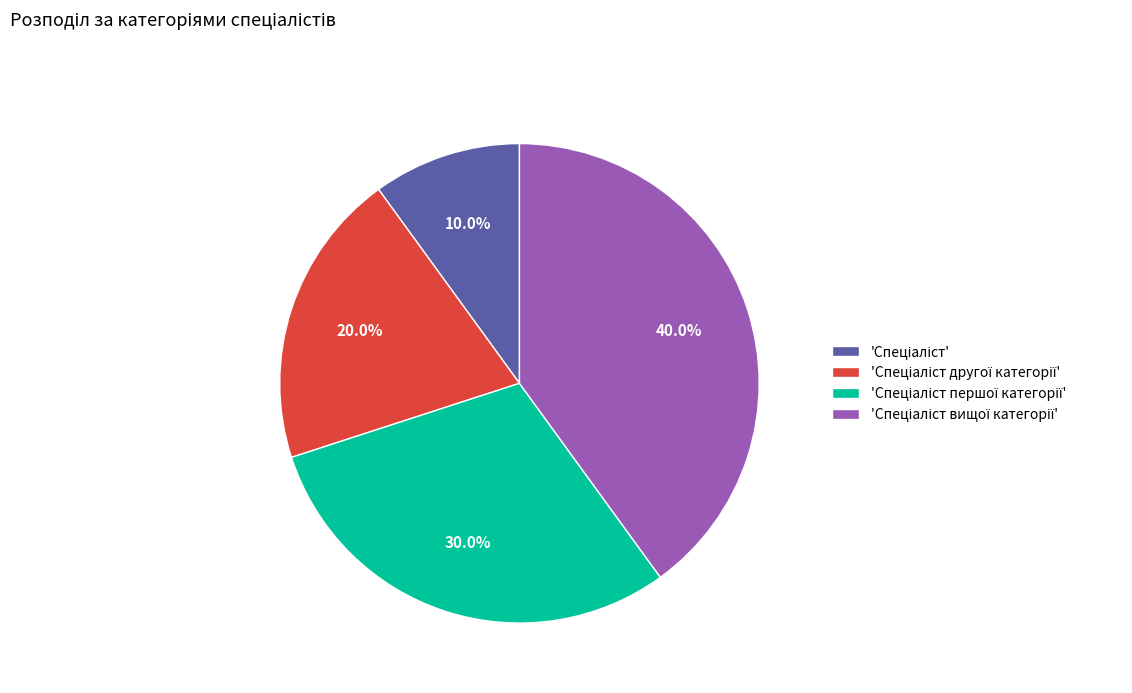

To the nearest percent, what is the difference between the largest and smallest slice percentages?

30%